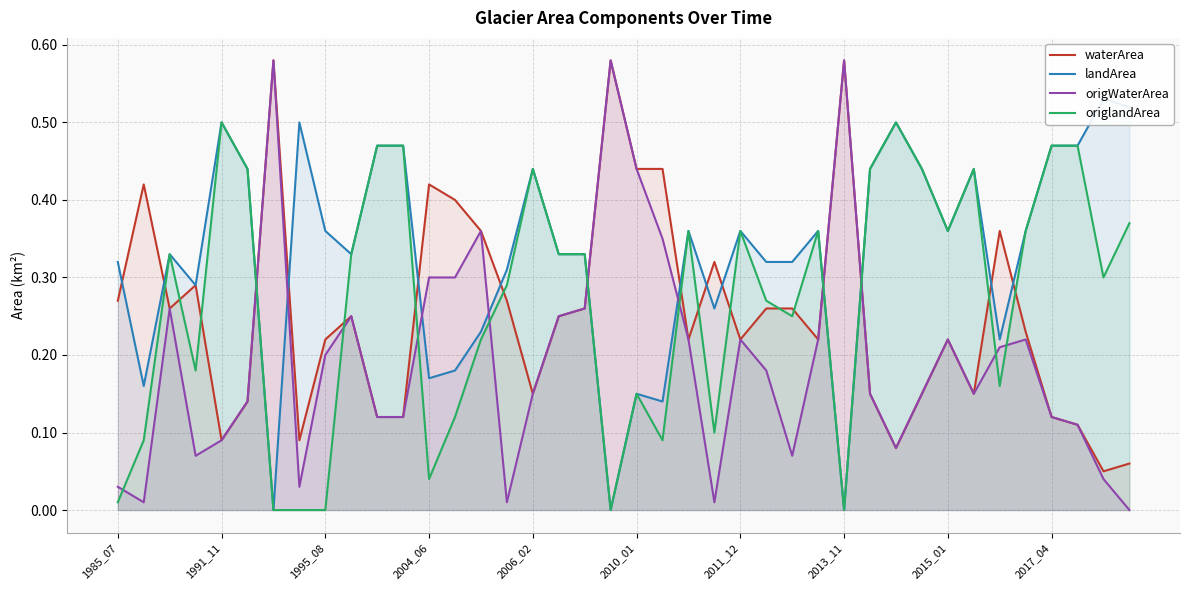

Which series has the largest range (max minus min)?

origWaterArea